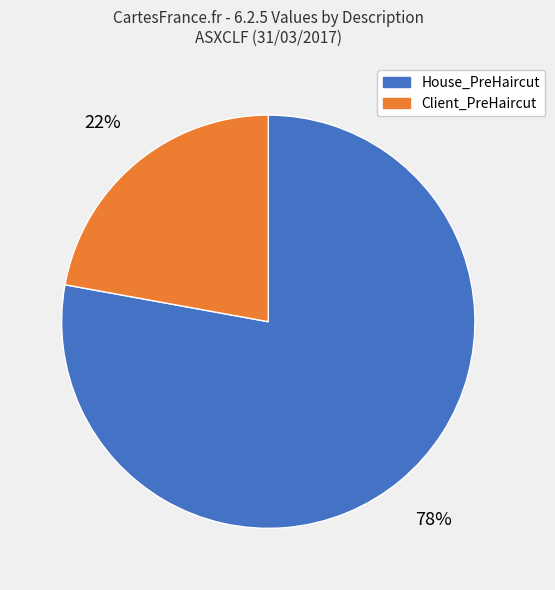

Count the number of slices in the pie.

2